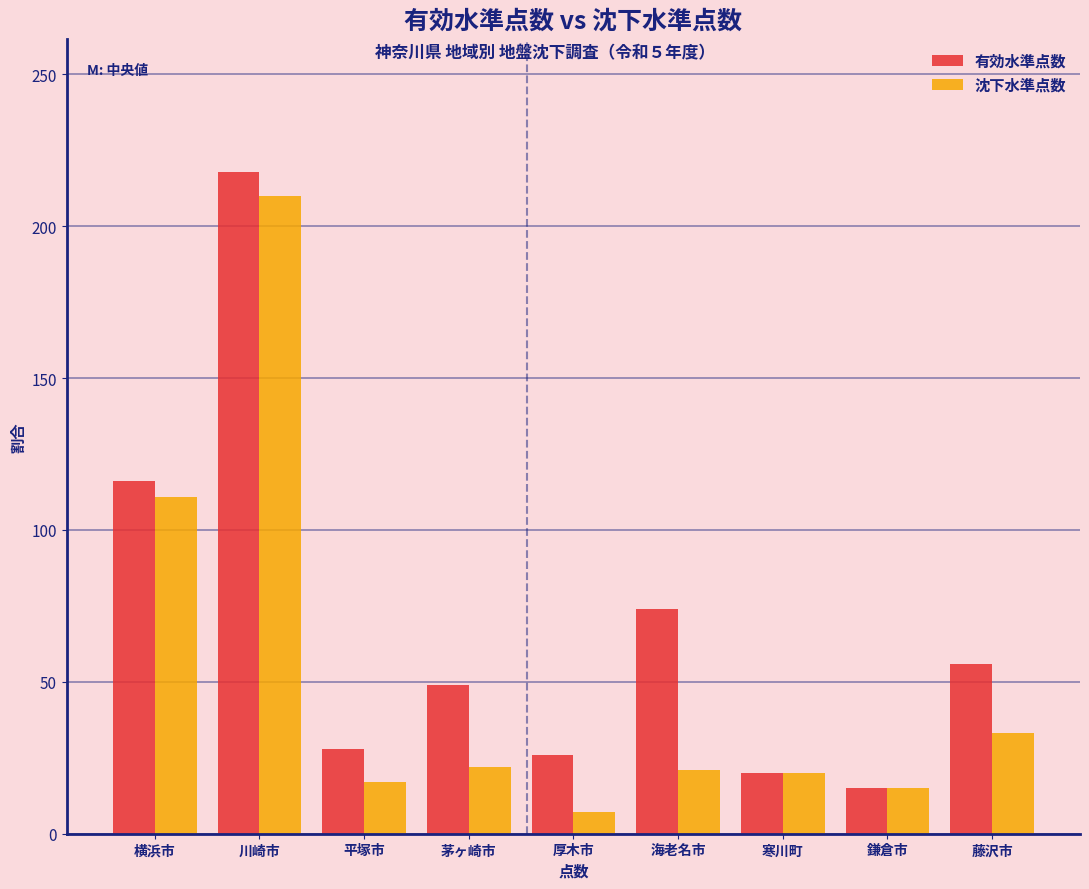

Rank the series by their average value, from highest to lowest.

有効水準点数, 沈下水準点数